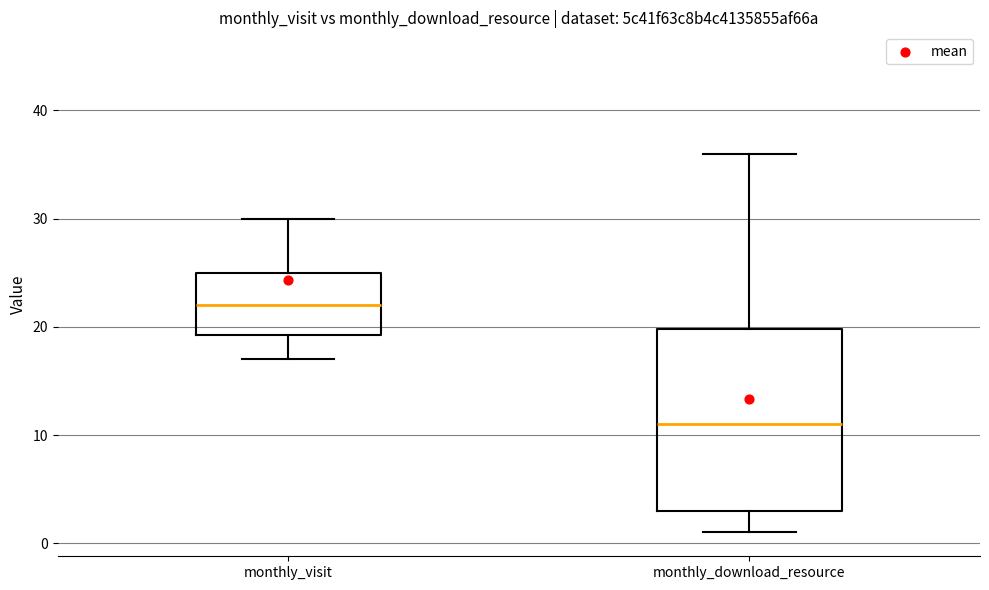

Which box's median line is the lowest?

monthly_download_resource